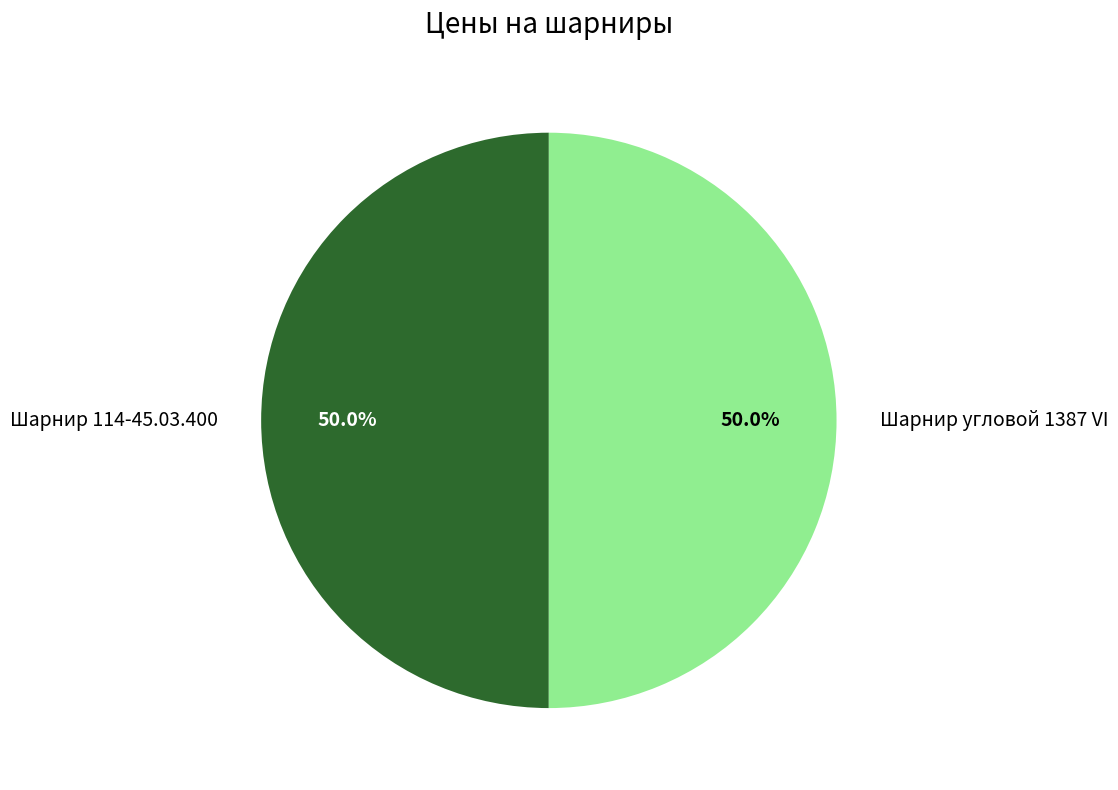

How many slices are in this pie chart?

2